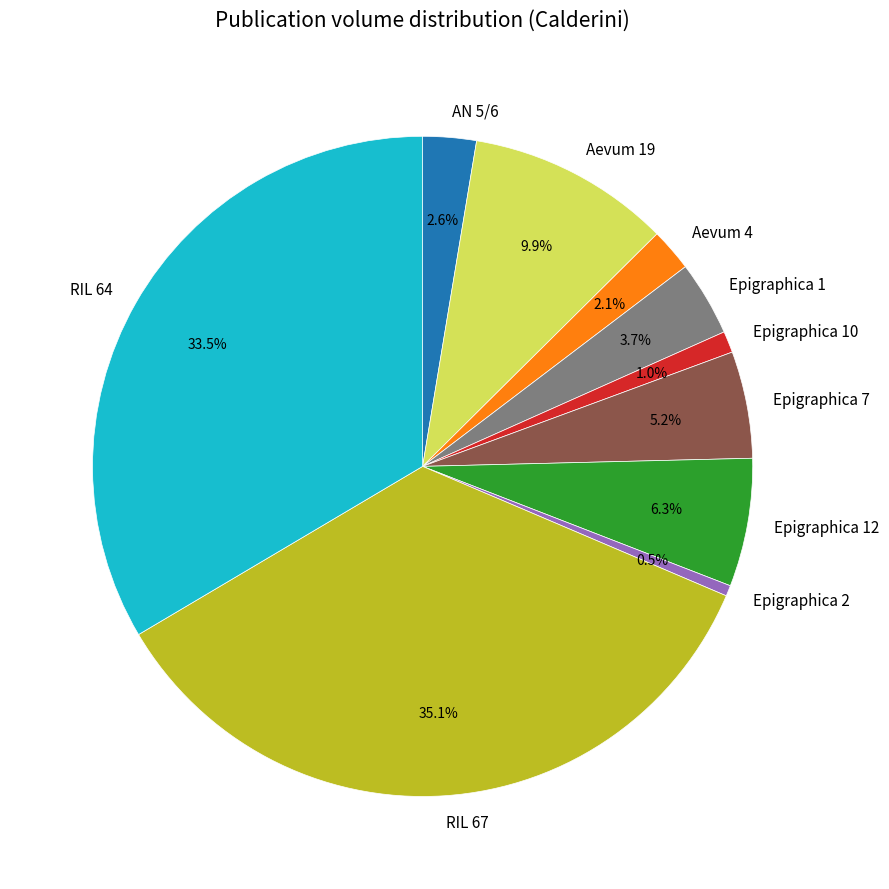

True or false: Epigraphica 2 accounts for 14% of the total.

False